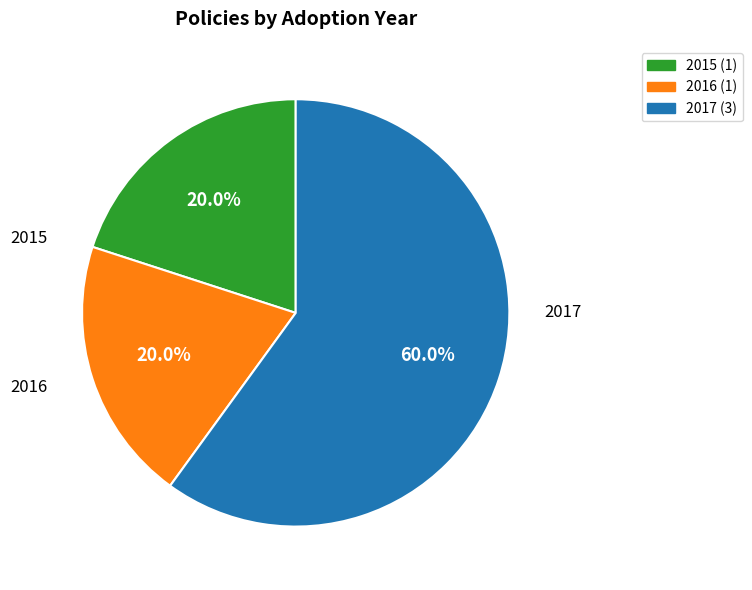

What is the largest slice in the pie chart?

2017